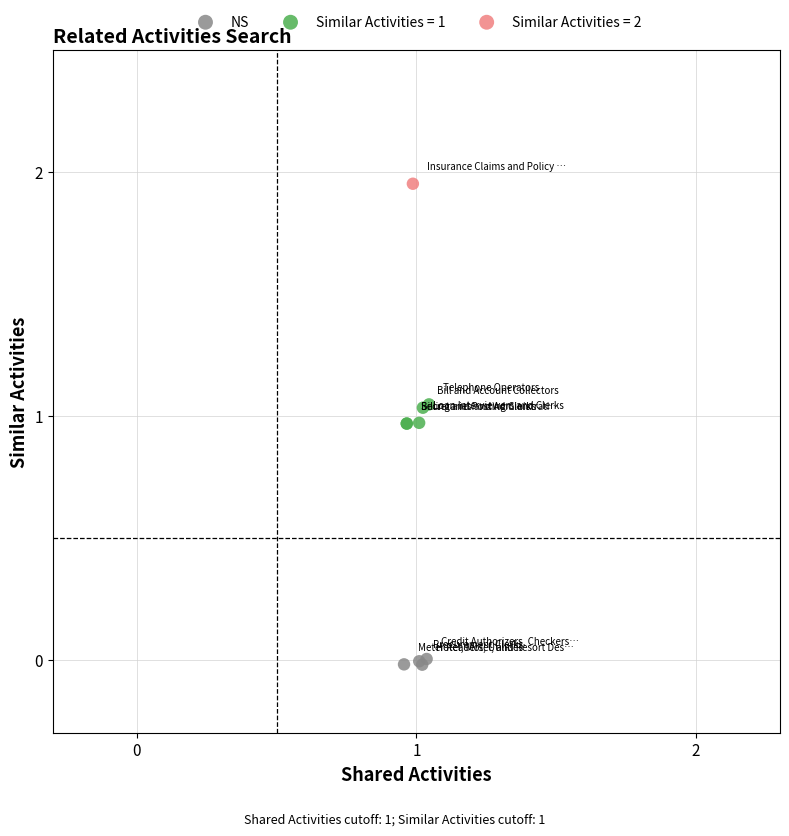

What are all the series names shown in the legend?

NS, Similar Activities = 1, Similar Activities = 2